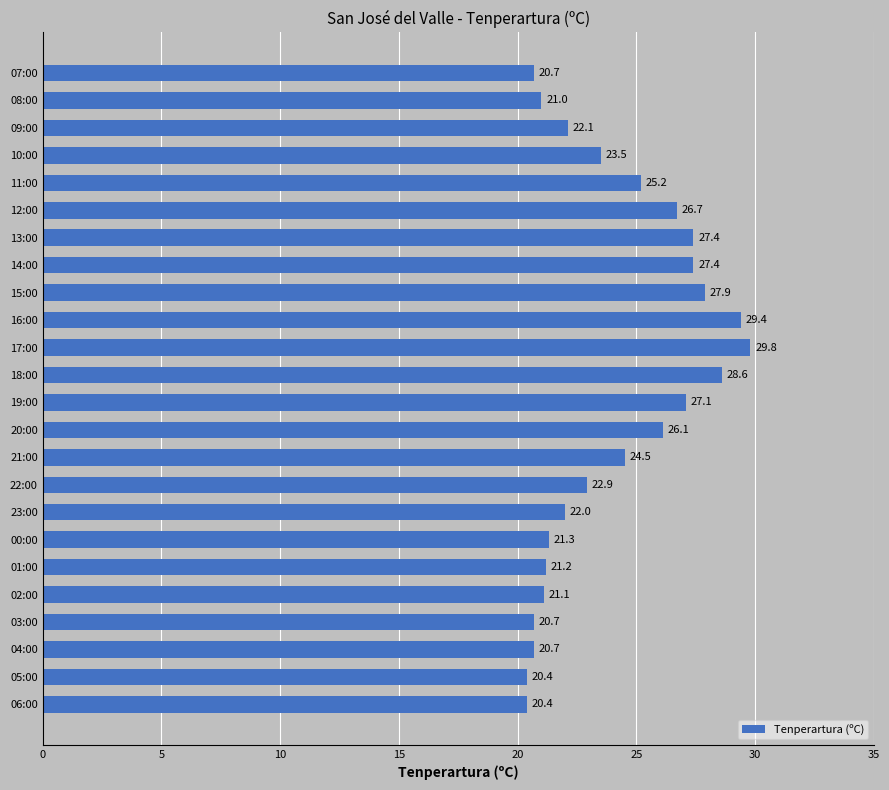

Reading bottom to top, transcribe all the data shown in this chart.

20.4	20.4	20.7	20.7	21.1	21.2	21.3	22.0	22.9	24.5	26.1	27.1	28.6	29.8	29.4	27.9	27.4	27.4	26.7	25.2	23.5	22.1	21.0	20.7